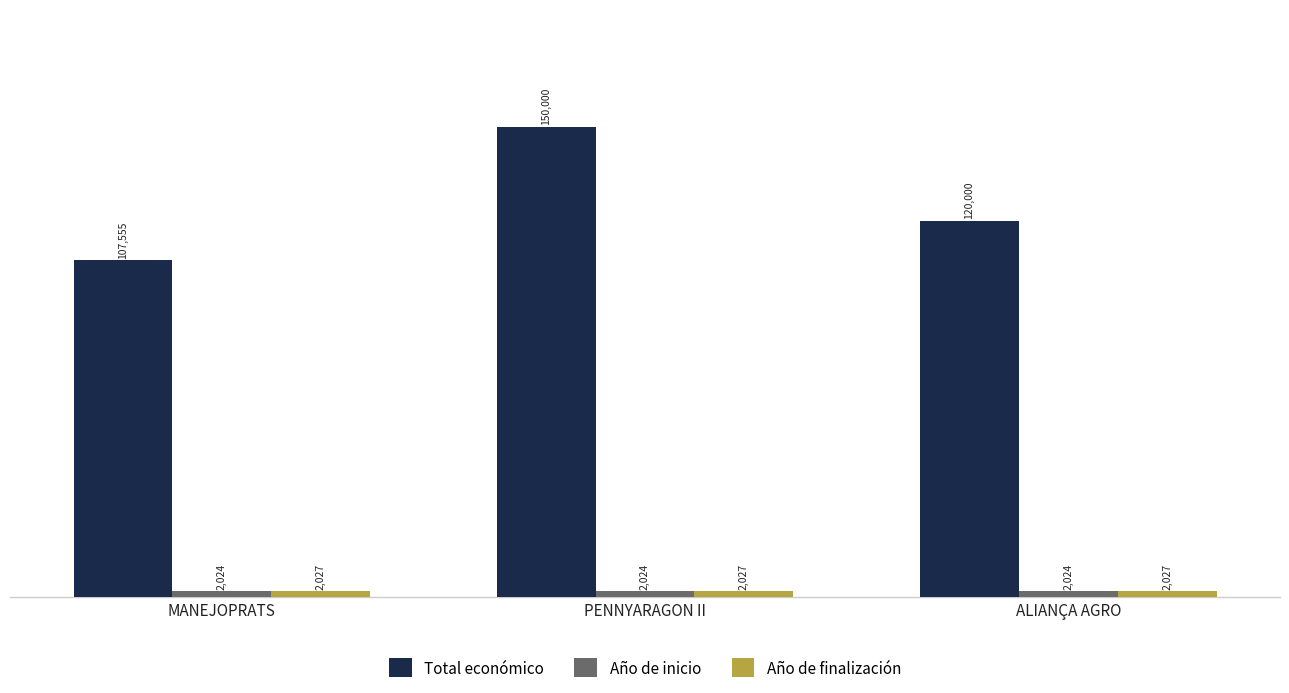

What is the sum of all Año de finalización values?

6081